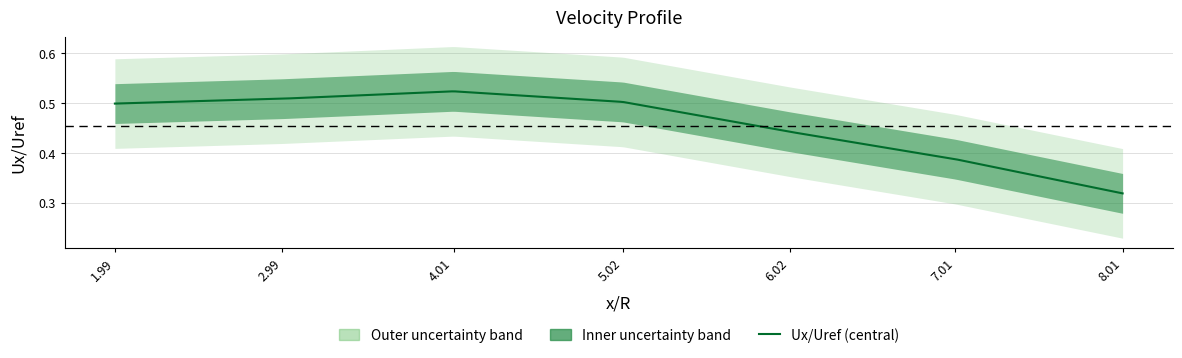

What is the change in value from 1.9931 to 8.00629?

-0.2